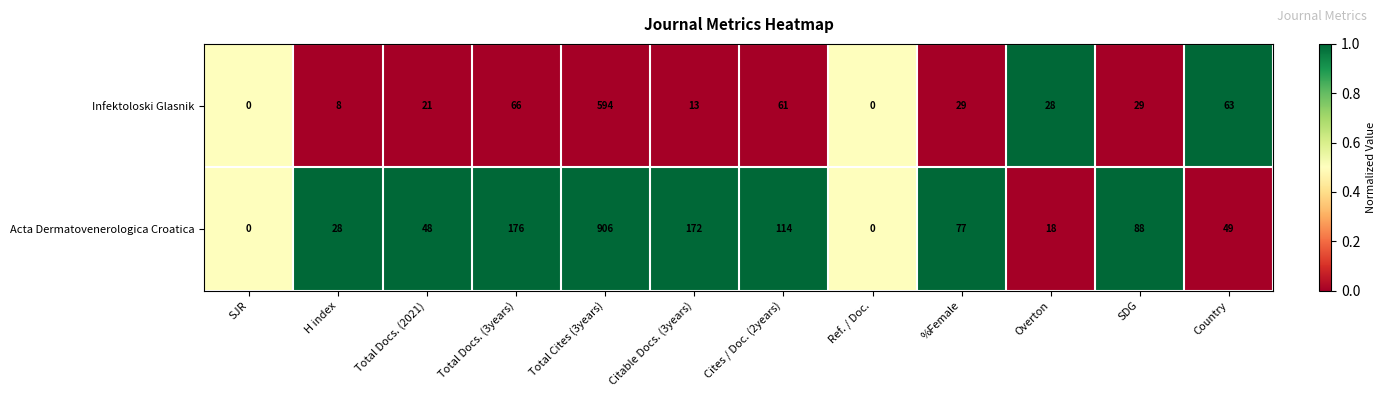

What is the highest value of the Acta Dermatovenerologica Croatica series?

906